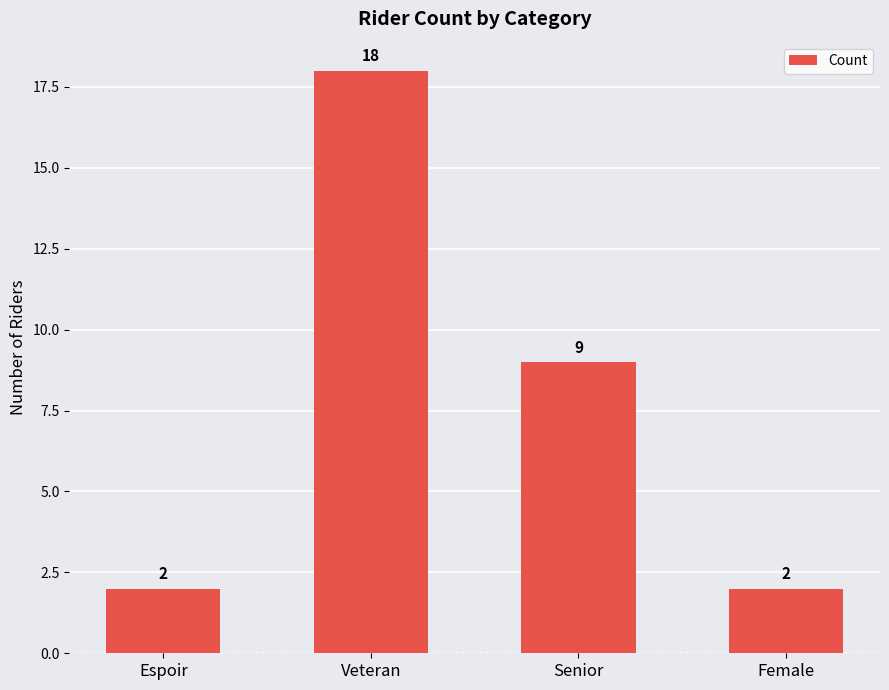

Reading left to right, list all the values displayed in this chart.

Espoir=2	Veteran=18	Senior=9	Female=2